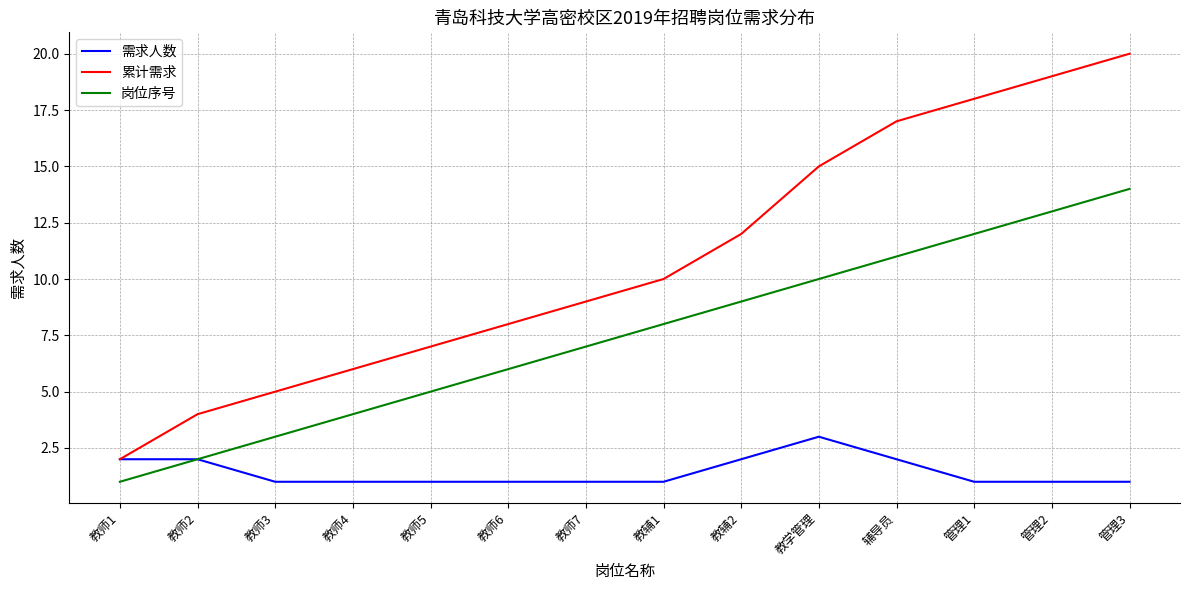

List the series in order of their peak value, lowest first.

需求人数, 岗位序号, 累计需求